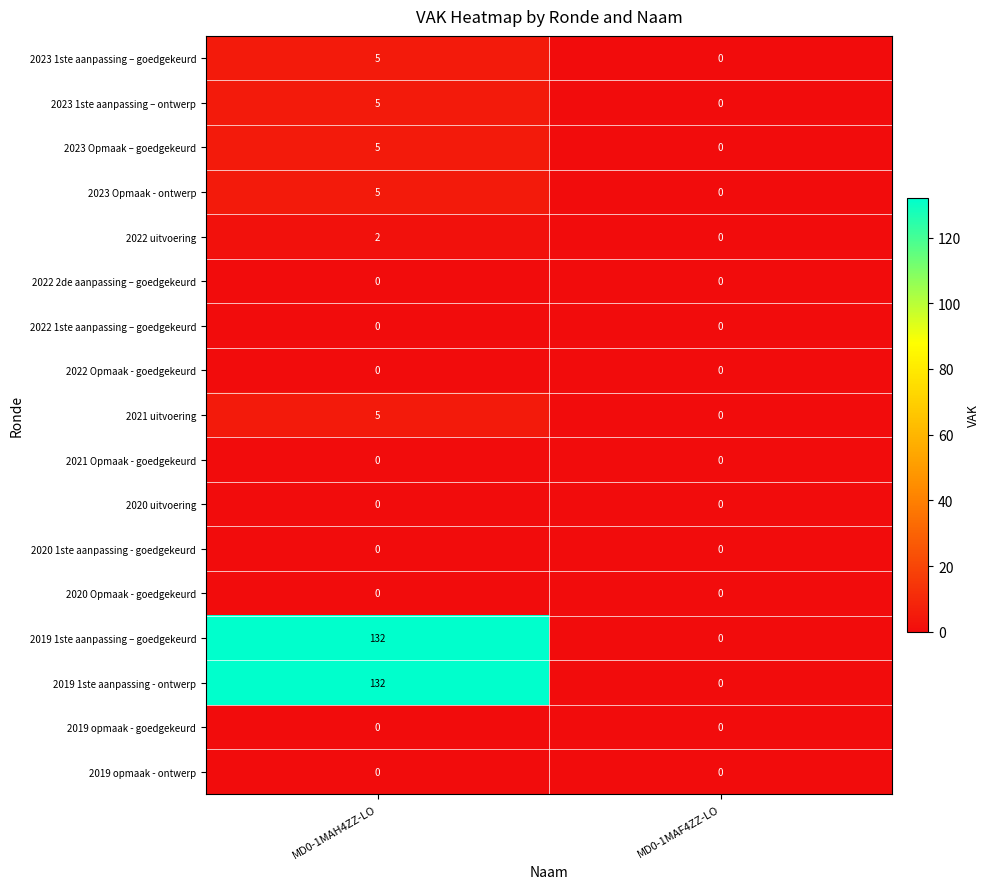

At which category is the sum across all series the highest?

MD0-1MAH4ZZ-LO